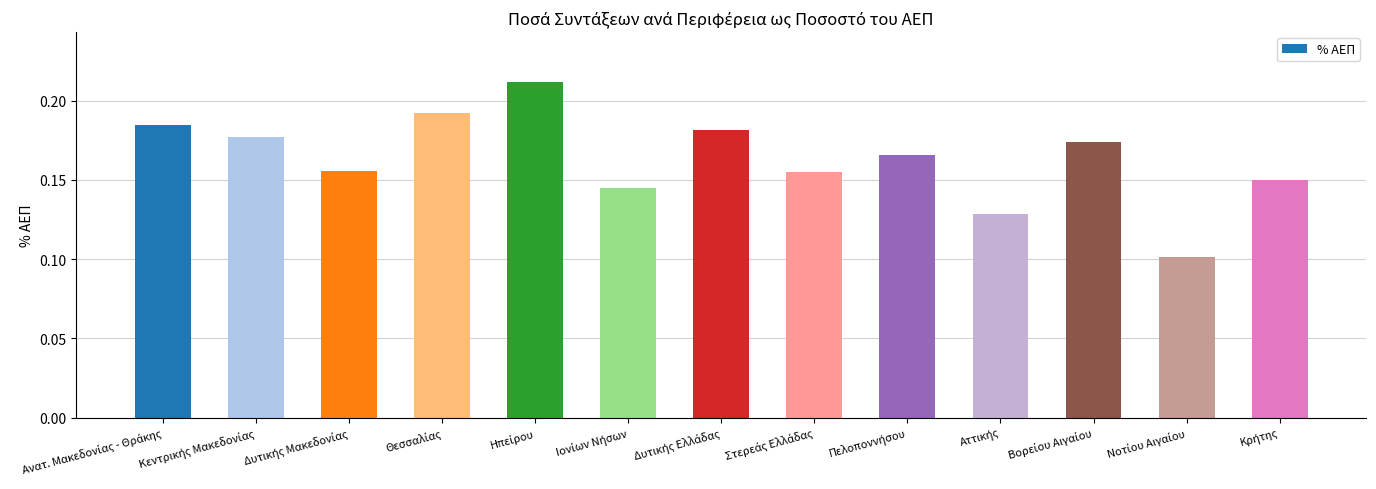

What is the sum of all values?

2.1